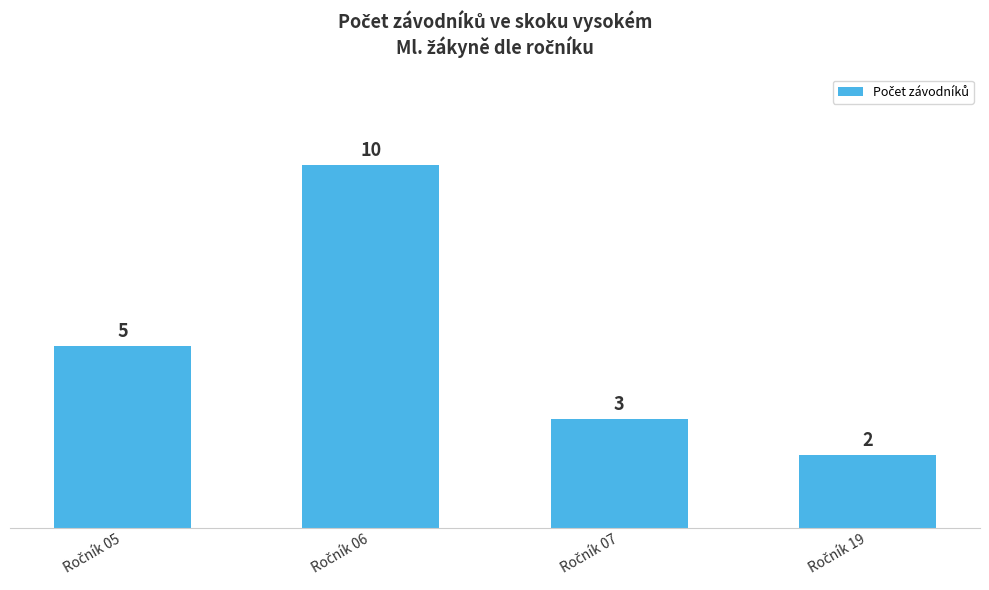

How many values are between 3 and 10?

3